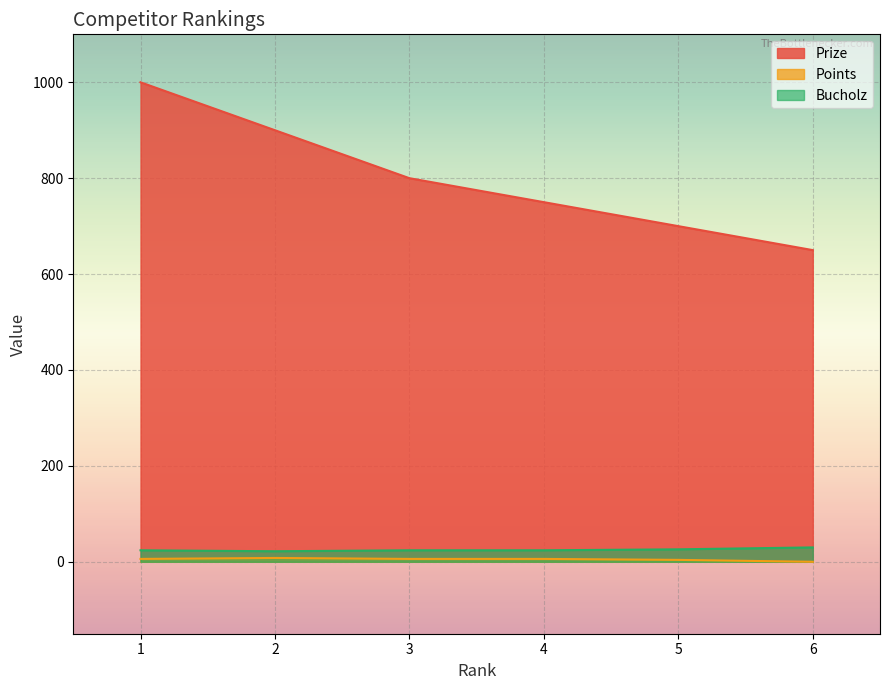

True or false: Points and Prize cross at least once.

False